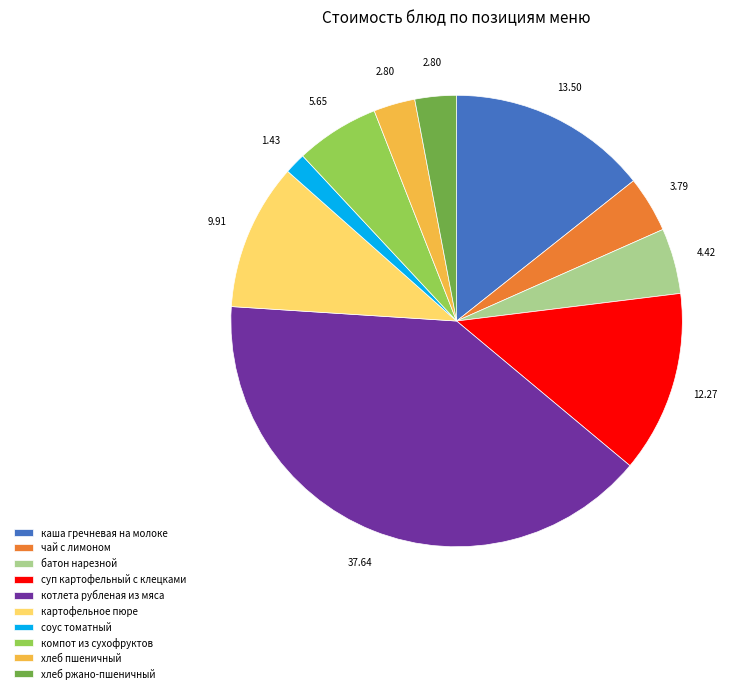

Between картофельное пюре and соус томатный, which is larger?

картофельное пюре